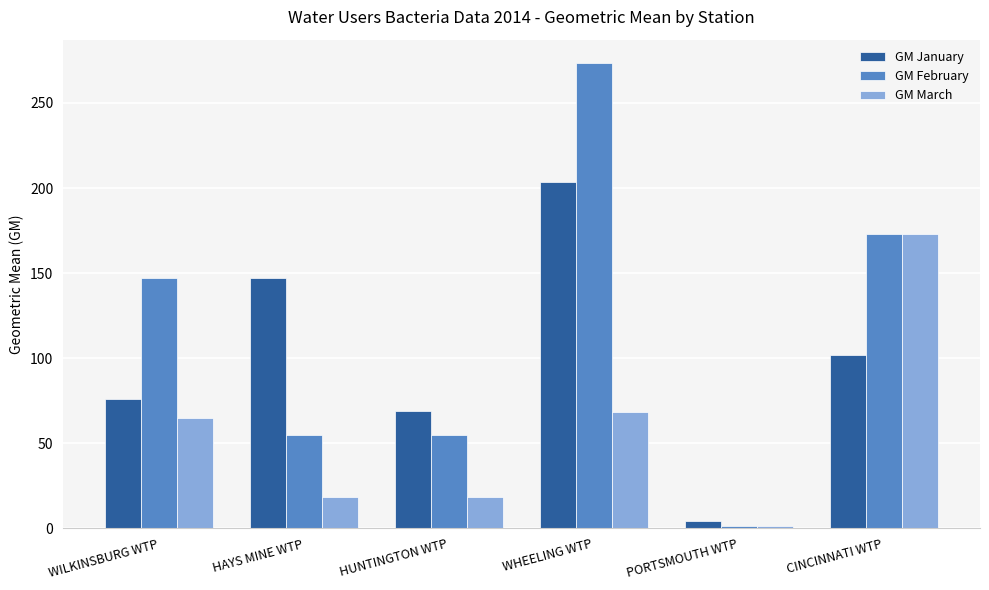

At which category is the sum across all series the highest?

WHEELING WTP